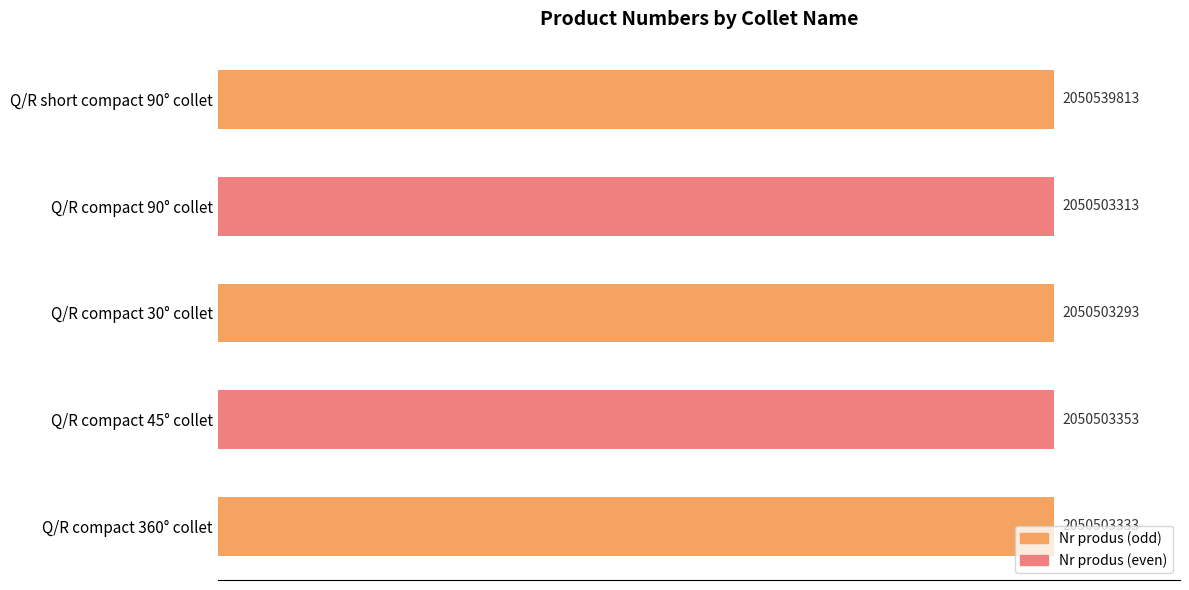

List the labels in order of value, smallest first.

Q/R compact 30° collet, Q/R compact 90° collet, Q/R compact 360° collet, Q/R compact 45° collet, Q/R short compact 90° collet